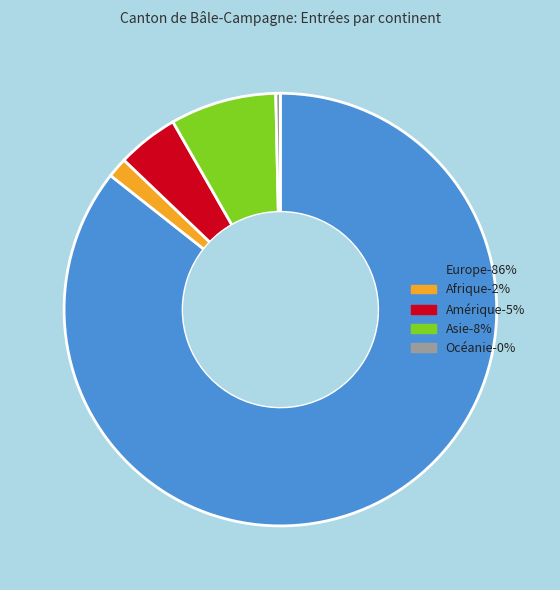

The Afrique slice represents 12% of the pie. True or false?

False